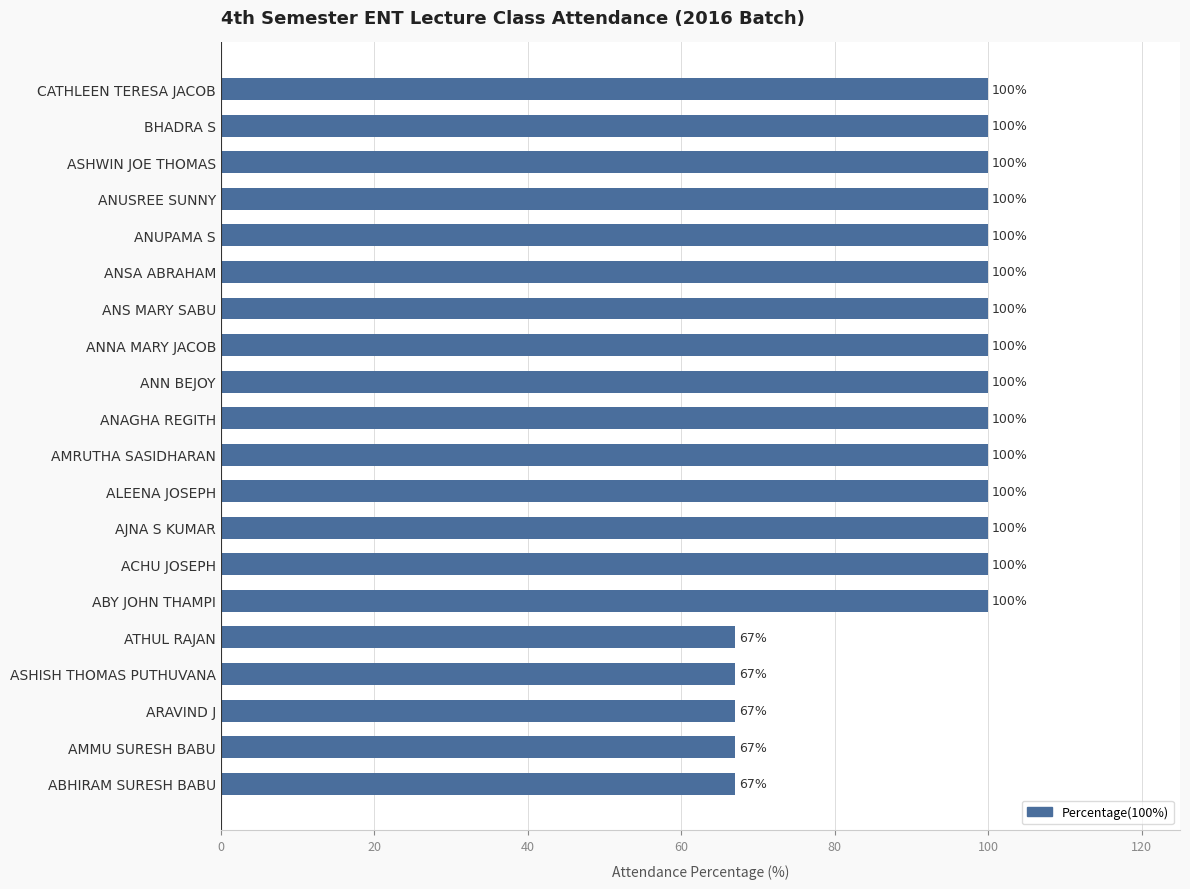

Are the bars grouped side by side (vs. stacked)?

No